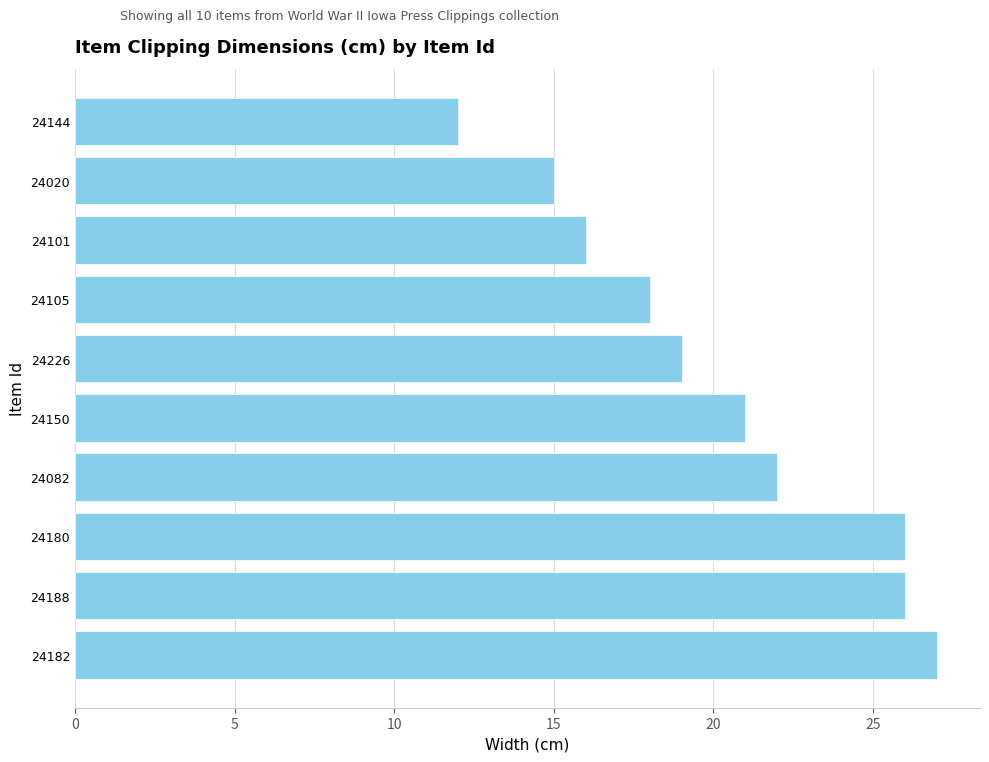

What is the ratio of the value at 24144 to the value at 24105?

0.7